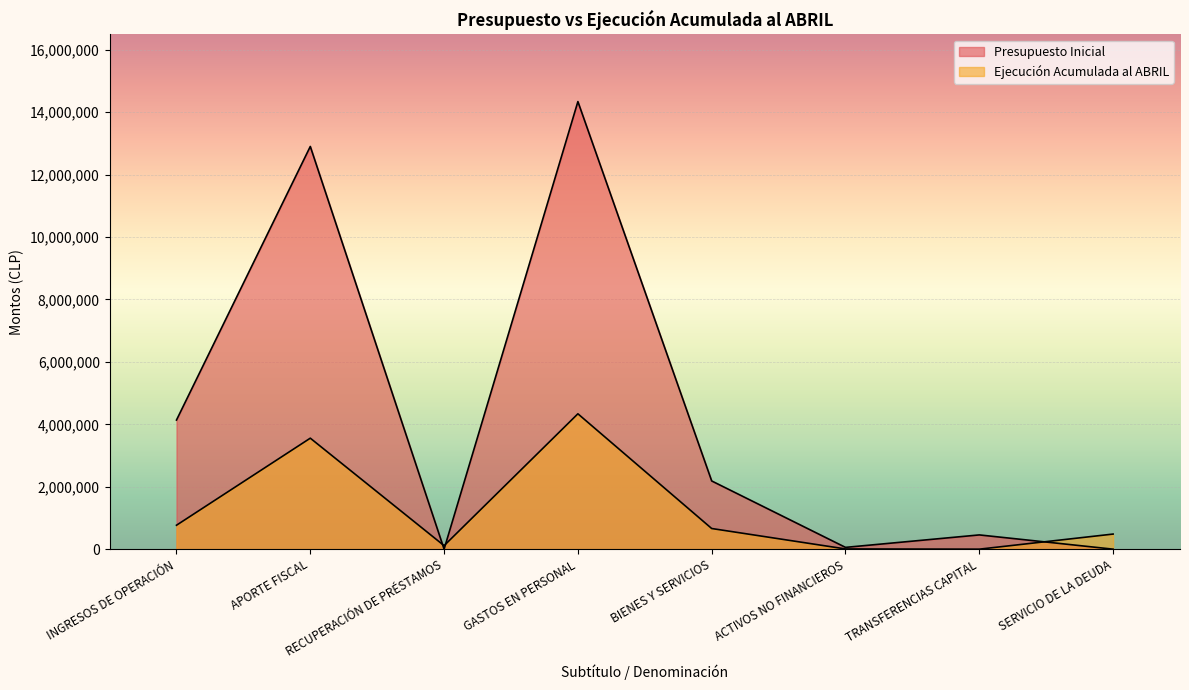

Is it true that Ejecución Acumulada al ABRIL equals 924093 at APORTE FISCAL?

False